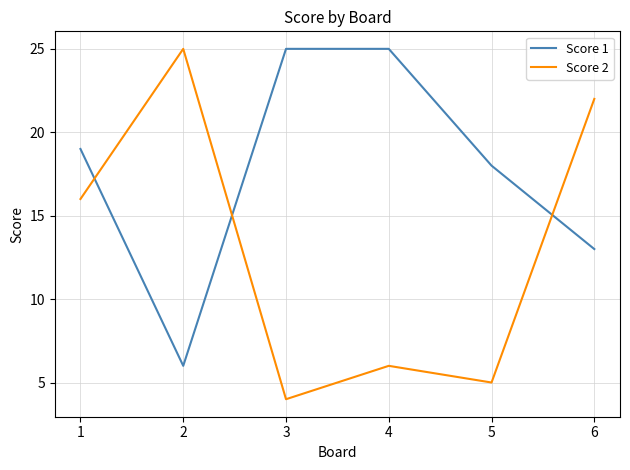

True or false: Score 1 has more than 2 interior local peaks.

False